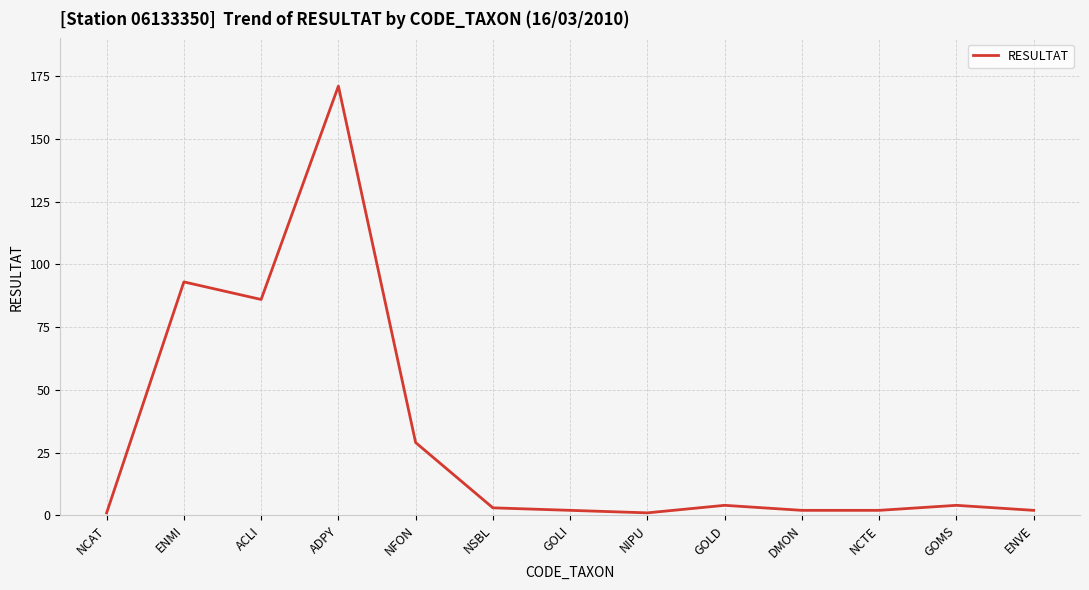

Which has a higher value, ENMI or GOLD?

ENMI